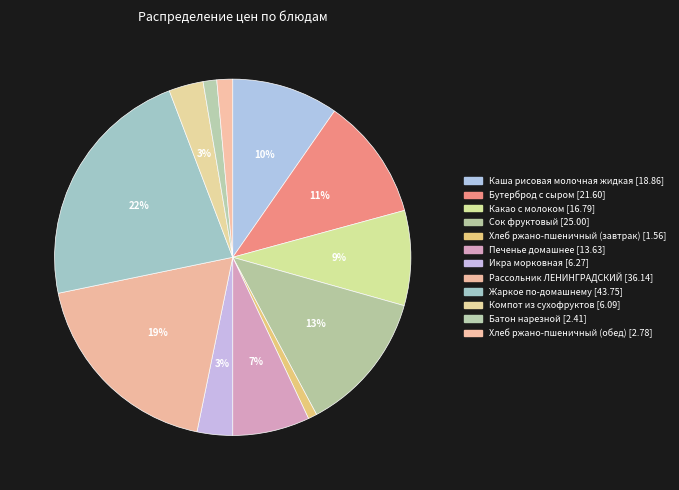

The Бутерброд с сыром slice represents 4% of the pie. True or false?

False